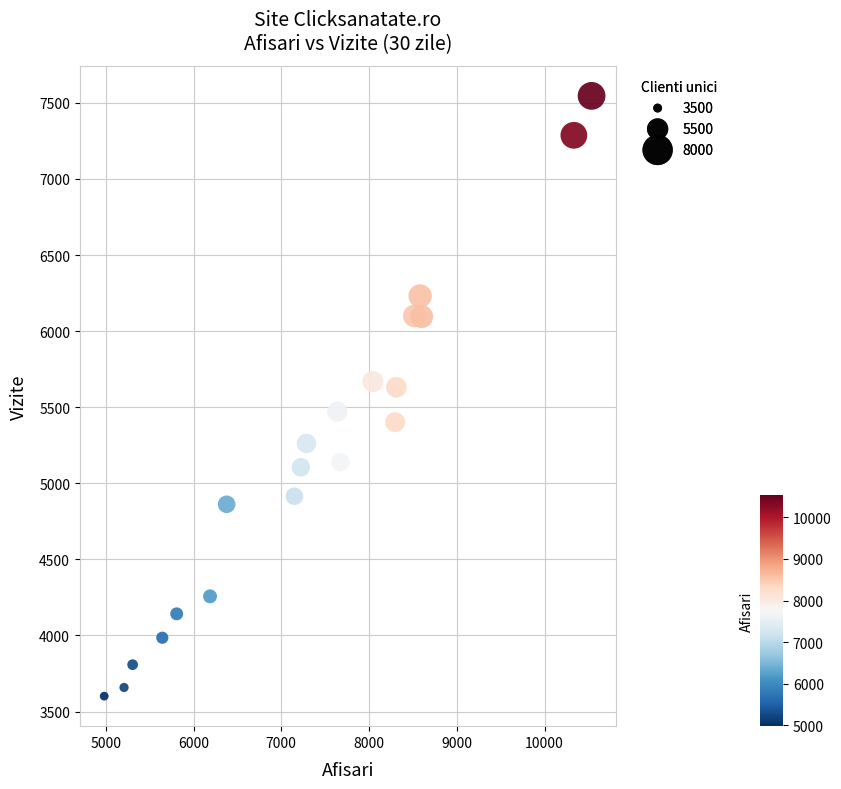

What is the range of X values (max minus min)?

5554